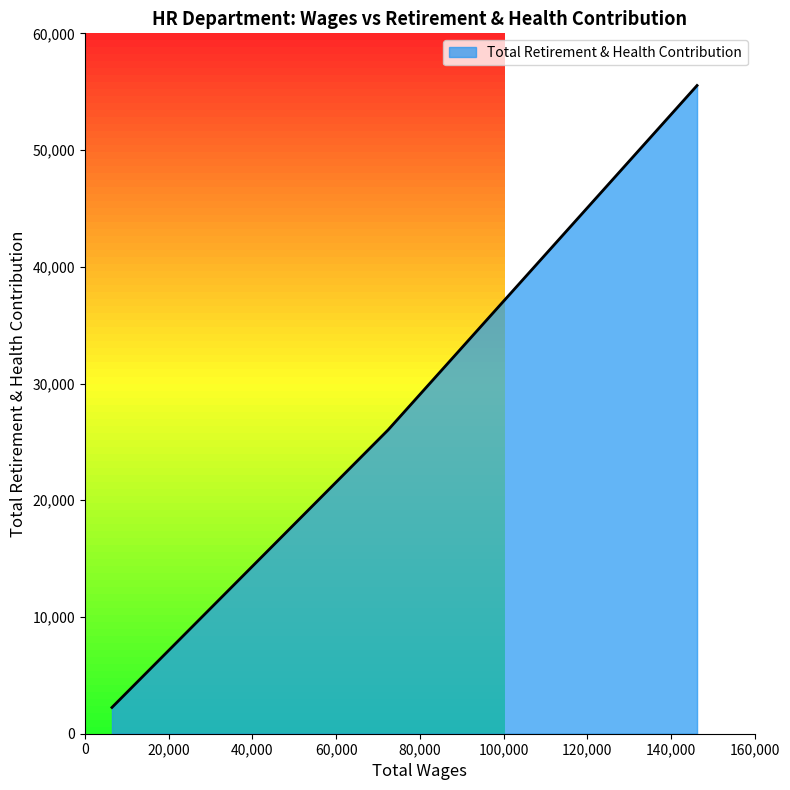

How many categories are shown in the chart?

3